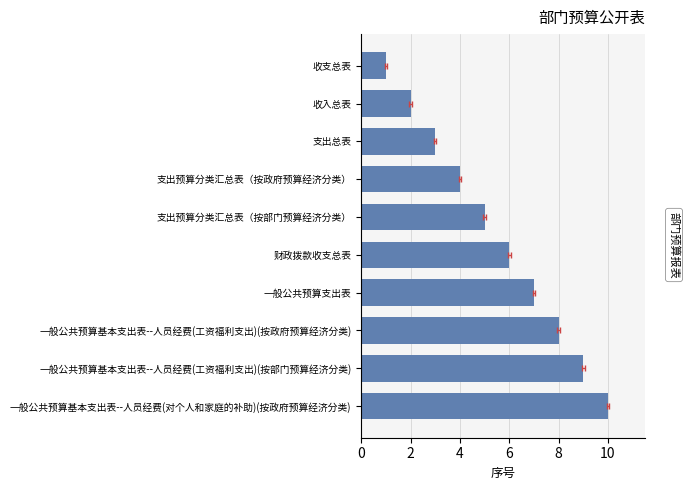

The value at 2 is 3. True or false?

False